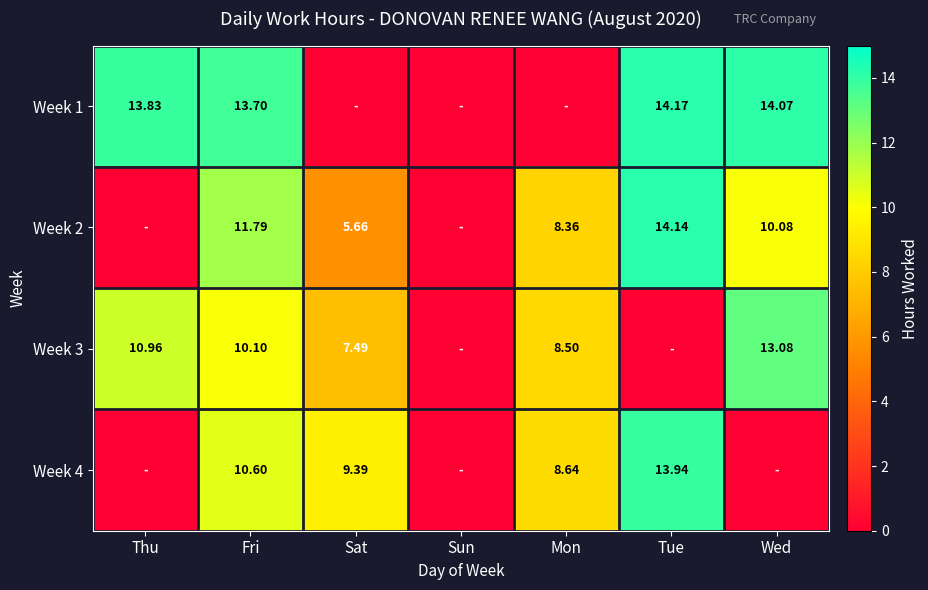

At which category does the chart reach its peak across all series?

Tue